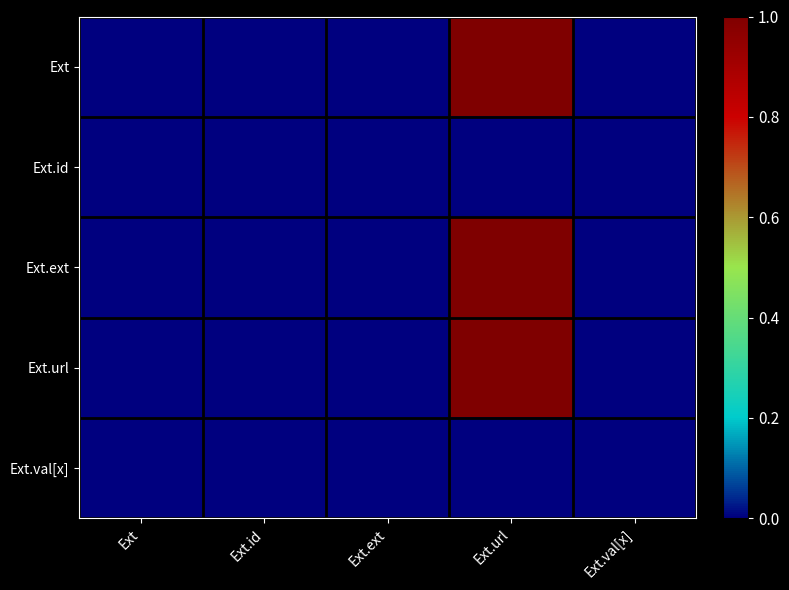

Which series has the largest range (max minus min)?

Ext